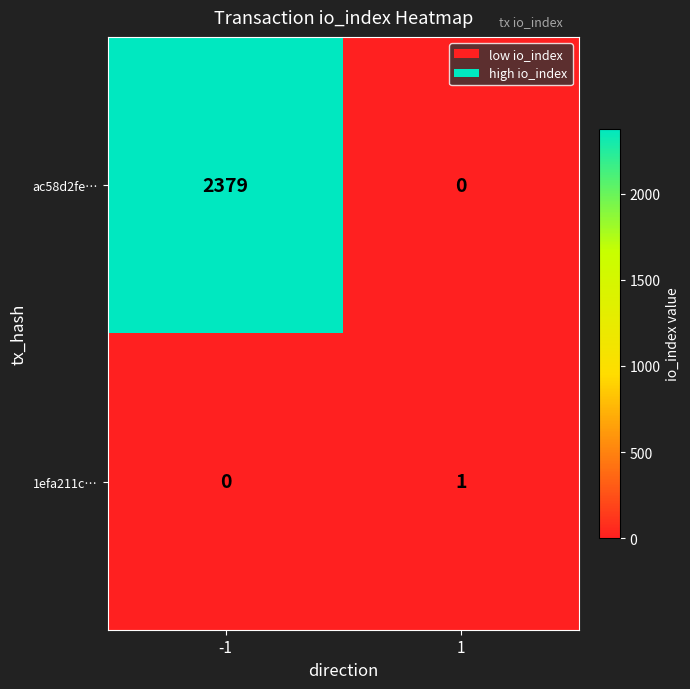

True or false: 1efa211c… has a value of 0 at -1.

True